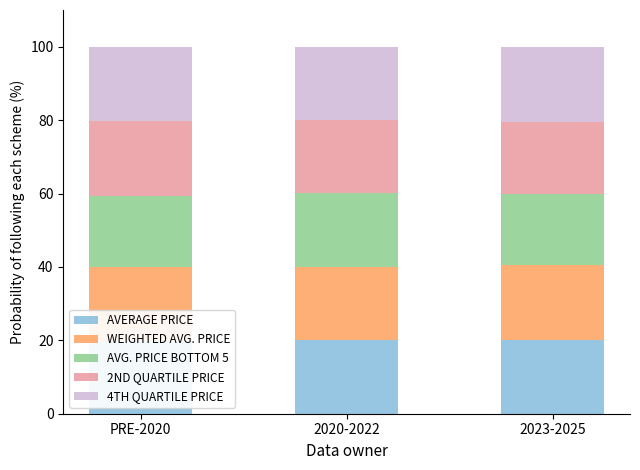

The value of AVERAGE PRICE at 2020-2022 is 29.6. True or false?

False